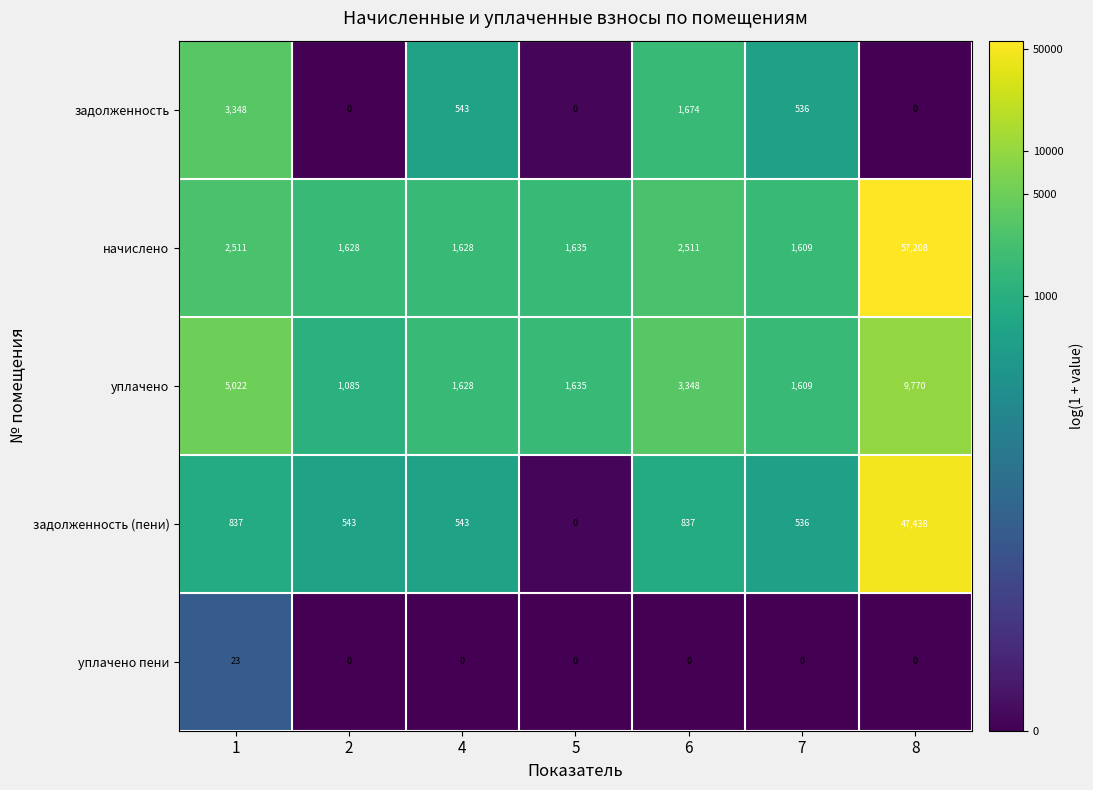

Which series has the largest total across all categories?

начислено